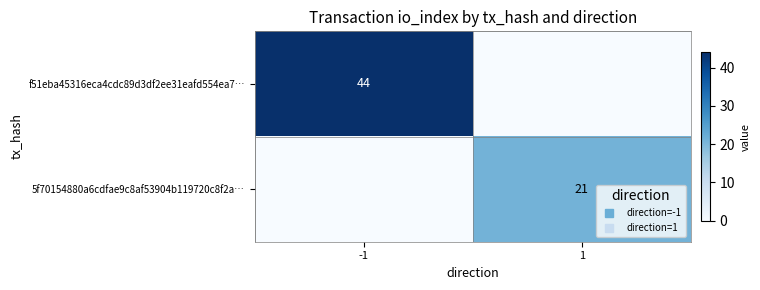

The value of 5f70154880a6cdfae9c8af53904b119720c8f2a… at 1 is 21. True or false?

True